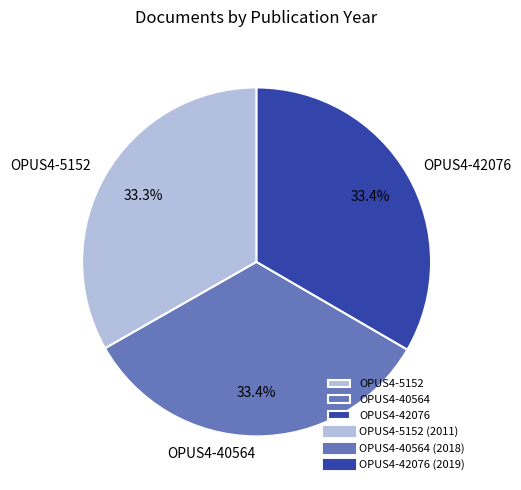

What percentage is the OPUS4-42076 slice, to the nearest percent?

33%